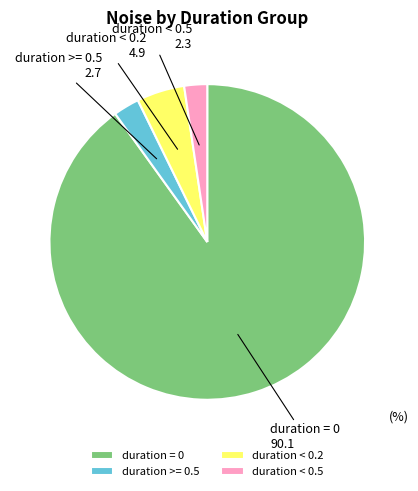

Is it true that duration >= 0.5 is 3% of the pie?

True